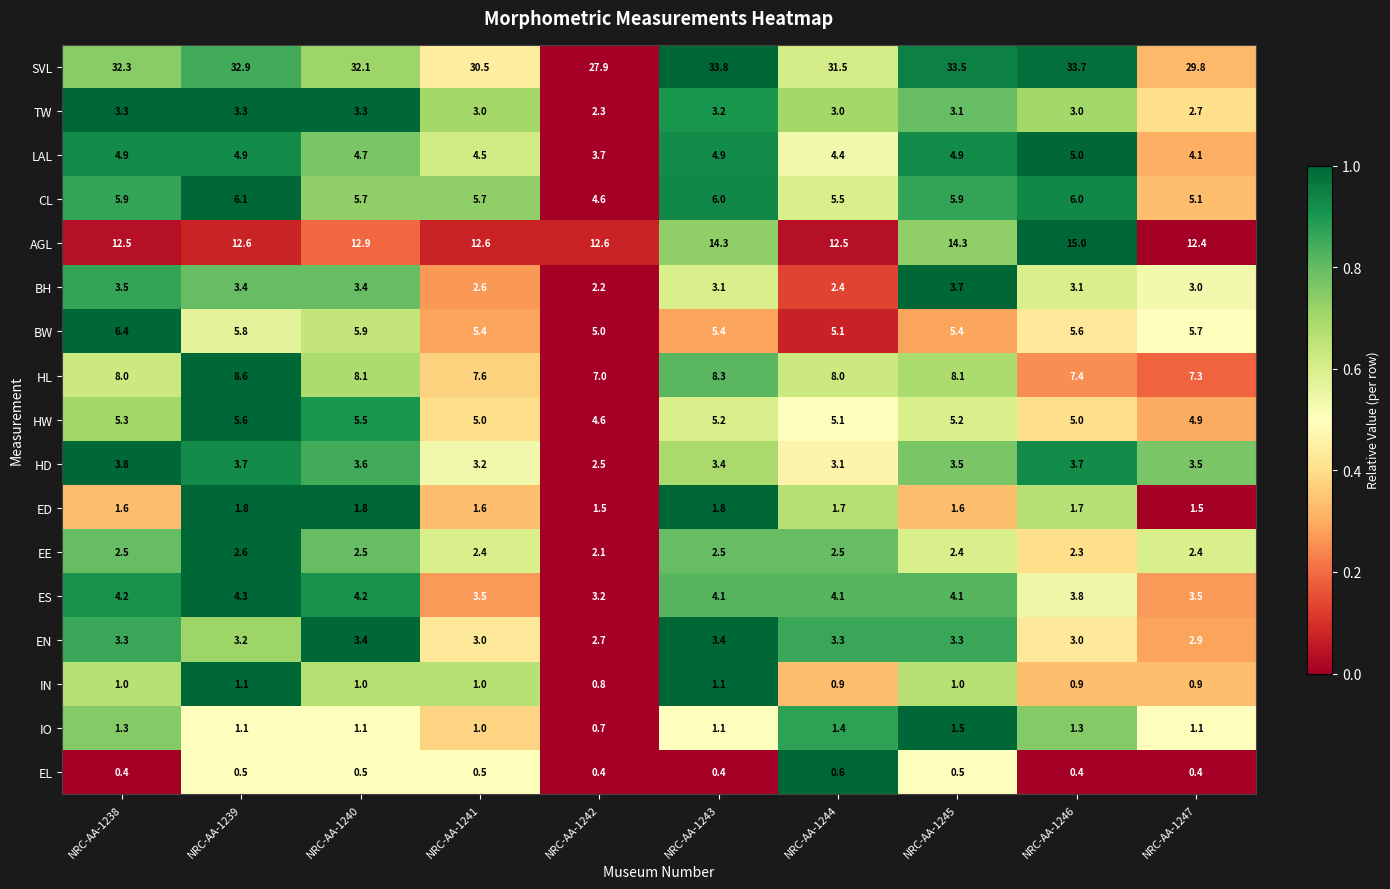

At which label does BH reach its peak?

NRC-AA-1245